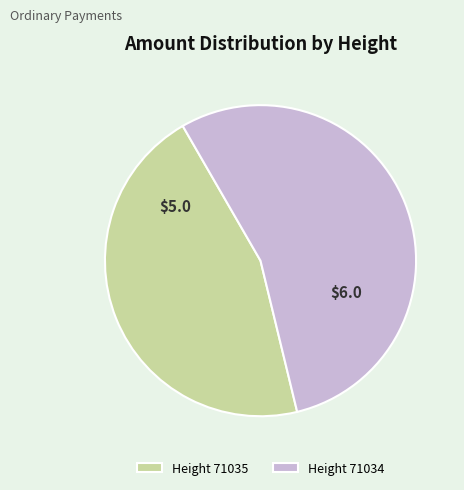

Rank the categories by value from lowest to highest.

Height 71035, Height 71034